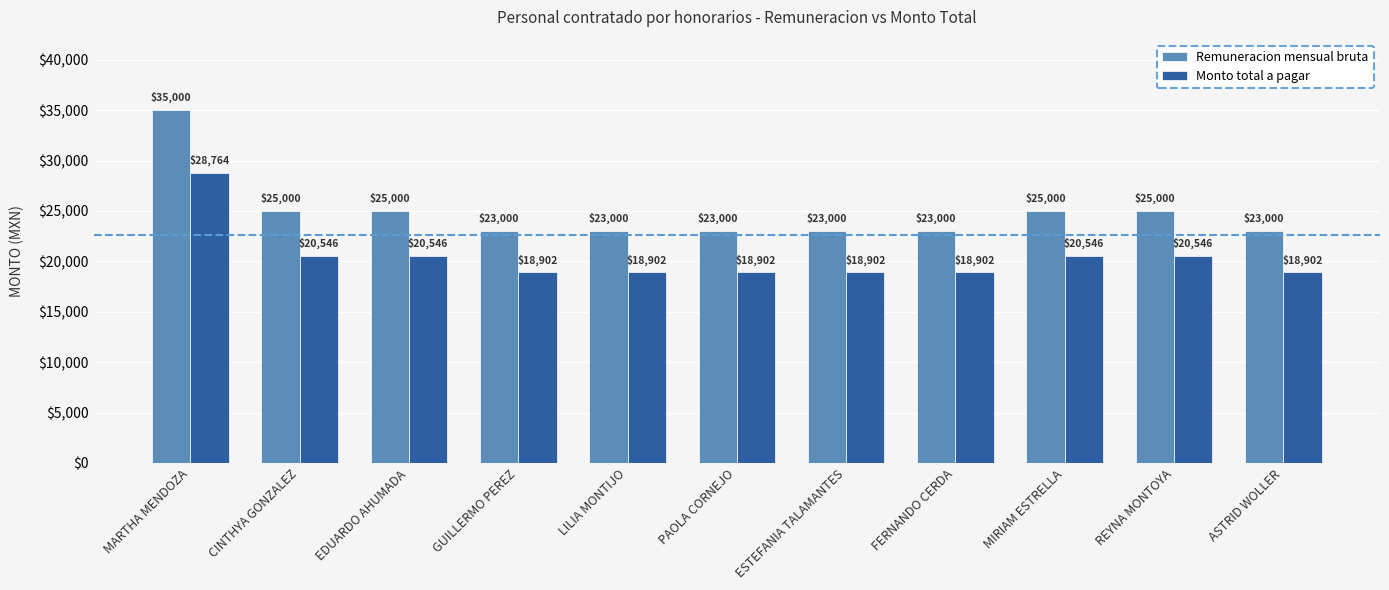

What is the label of the 11th bar from the right?

MARTHA MENDOZA